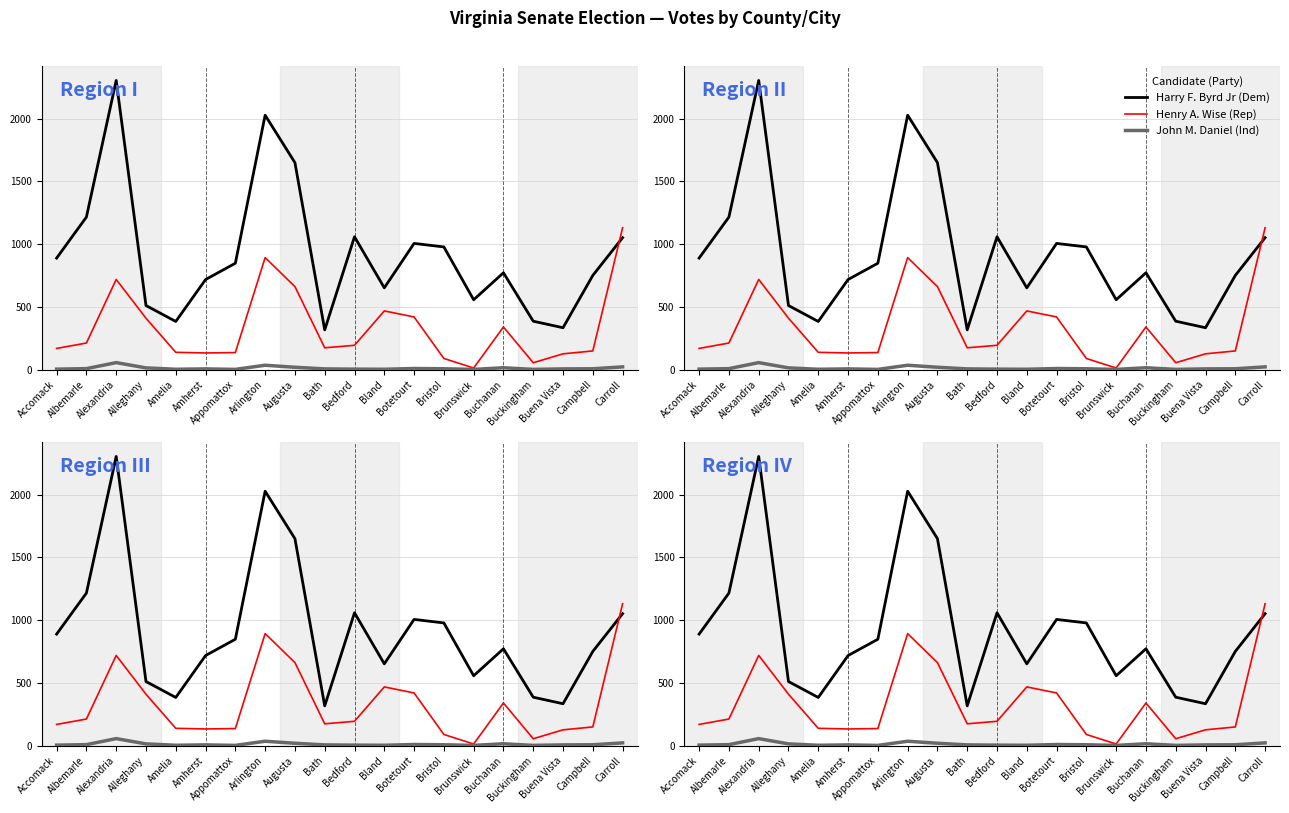

What is the label of the 3rd point from the right?

Buena Vista